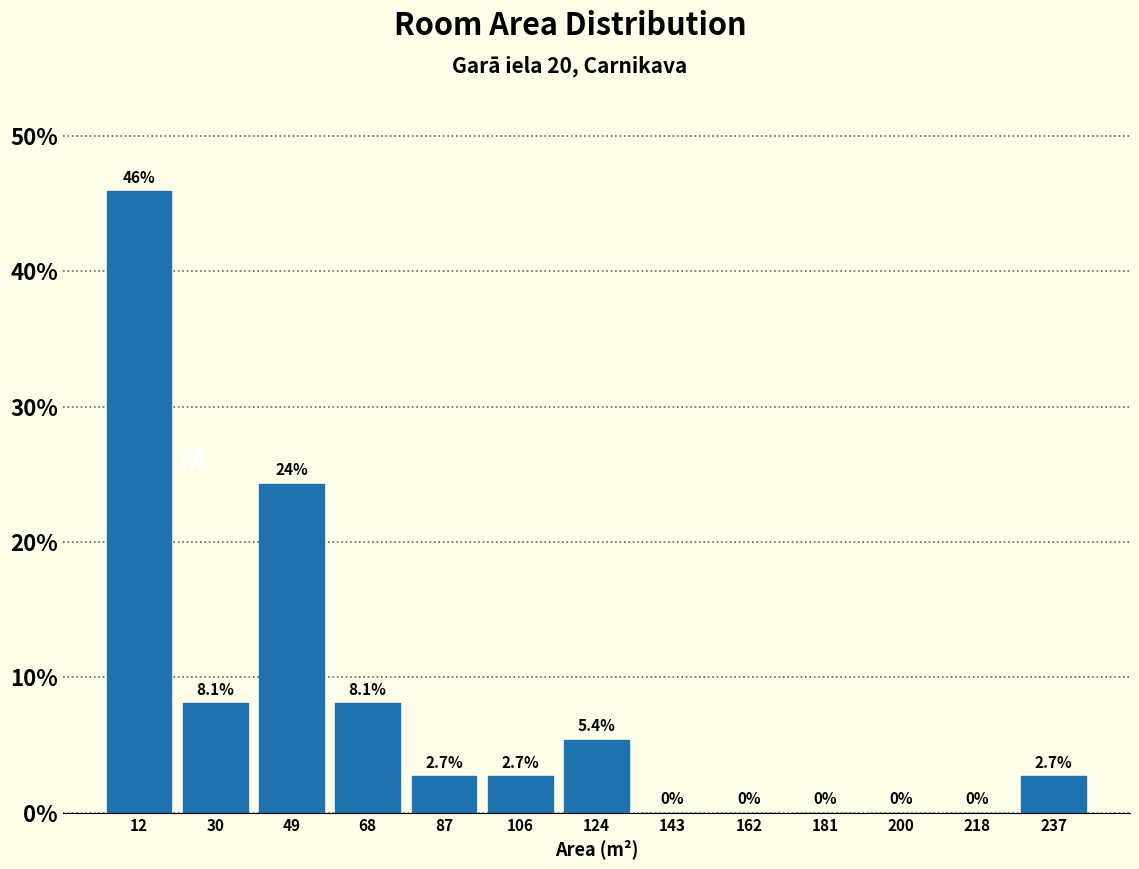

Over which range of the x-axis is the bar tallest?

2 to 22